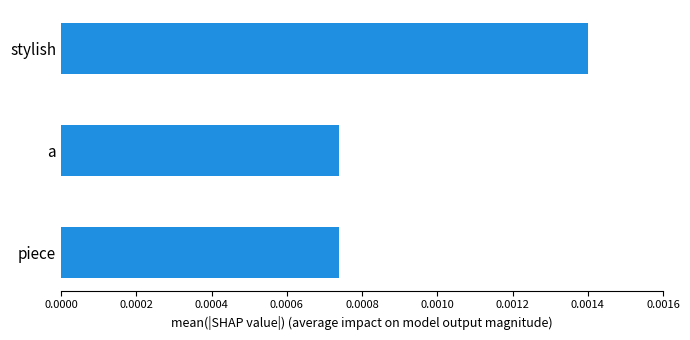

Count the values in the range 0 to 1.

3